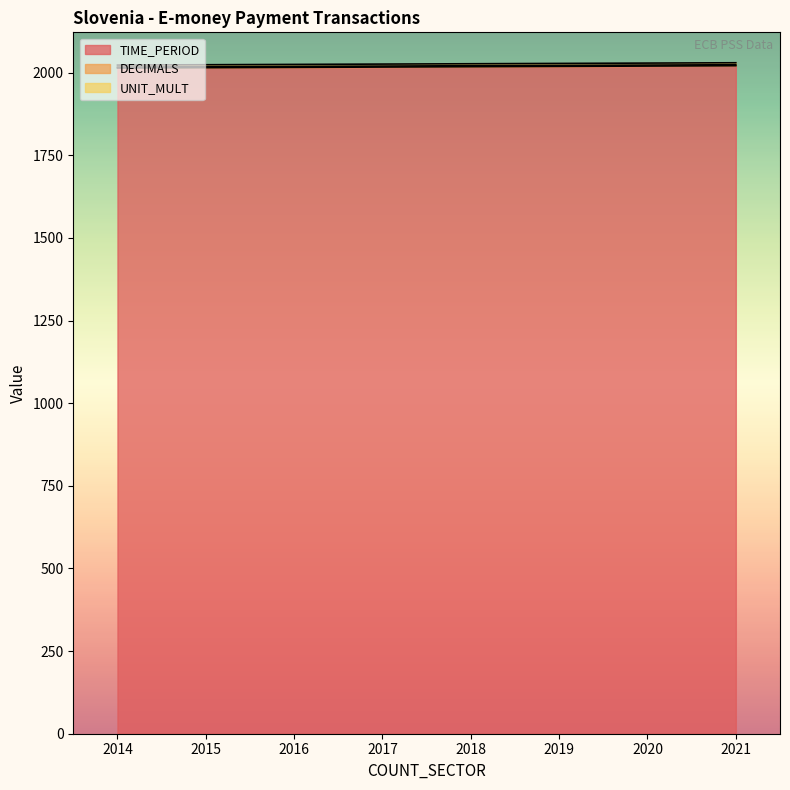

The DECIMALS series shows 3 at 2014. True or false?

True